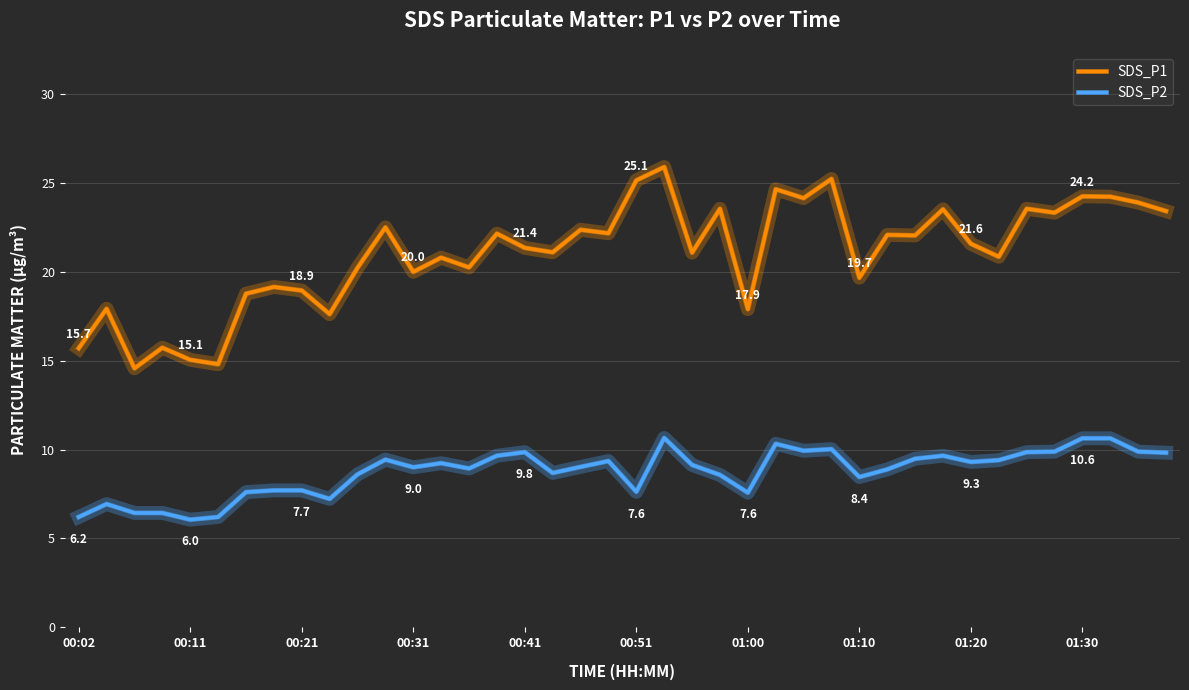

What is the maximum value for SDS_P2?

10.7